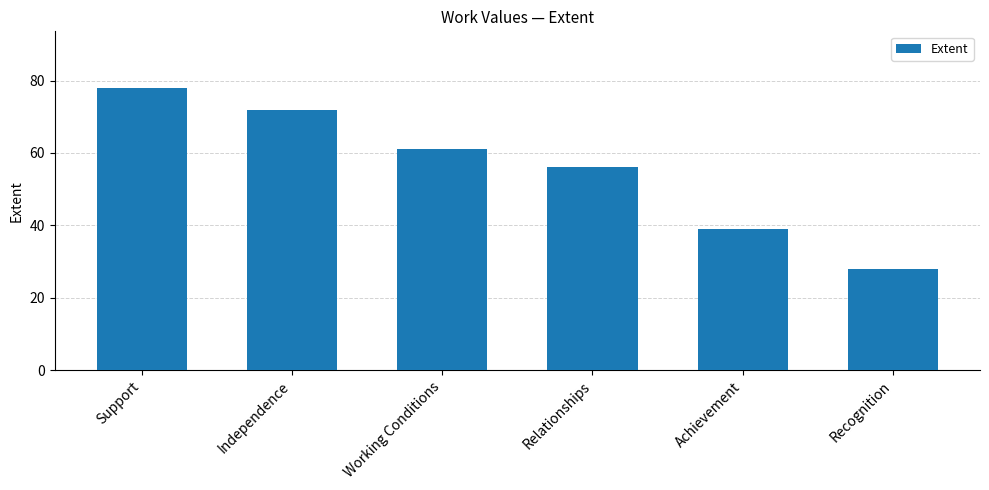

What is the sum of the values at Recognition and Support?

106